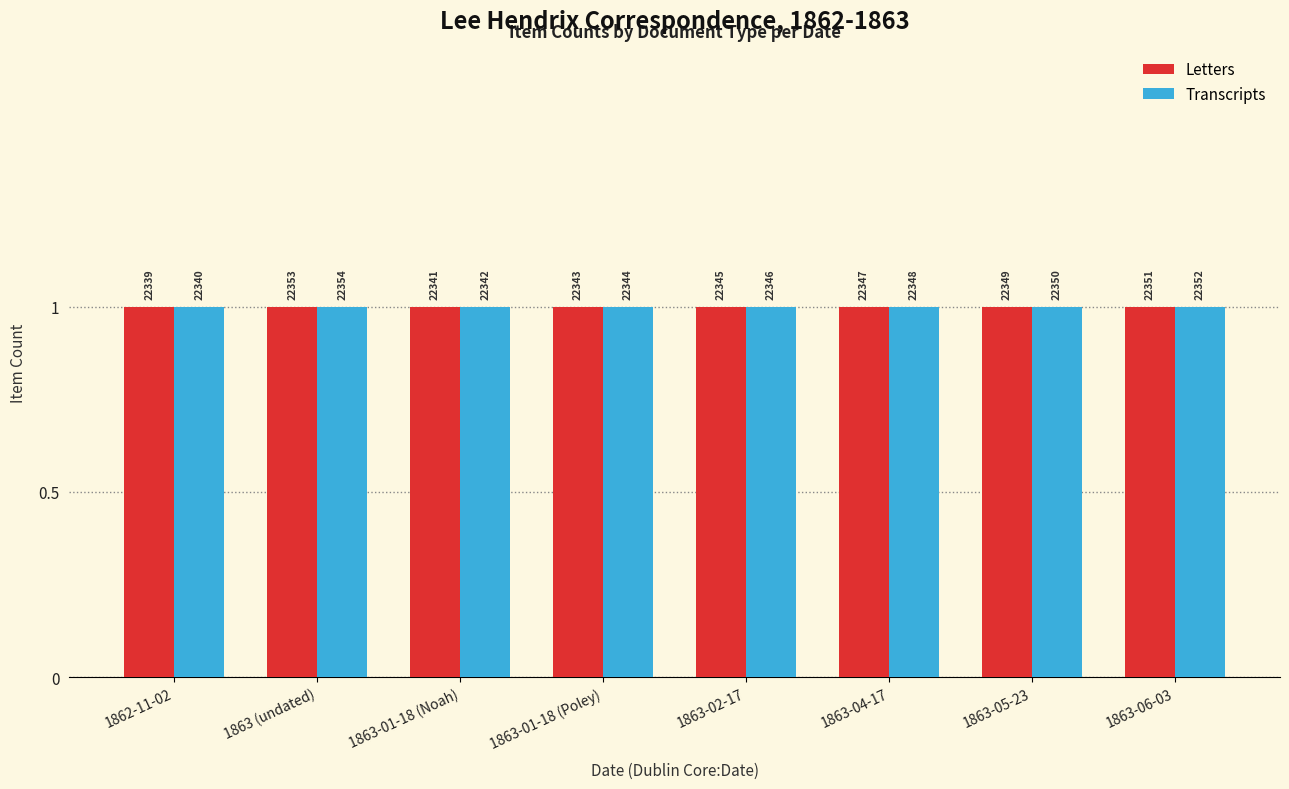

What position from the left is 22343?

7